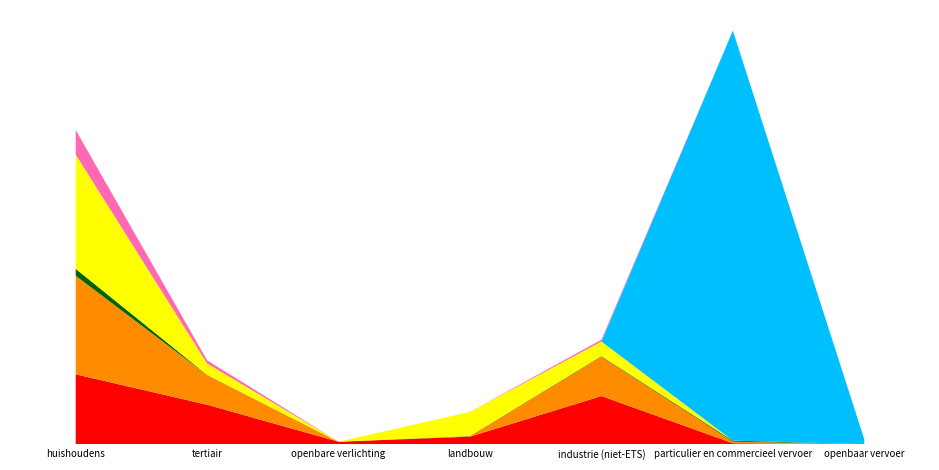

Reading right to left, extract all data points from this chart.

Elektriciteit: openbaar vervoer=16.4	particulier en commercieel vervoer=237.0	industrie (niet-ETS)=11670.7	landbouw=1835.2	openbare verlichting=603.2	tertiair=9566.2	huishoudens=16937.9
Aardgas: openbaar vervoer=0.0	particulier en commercieel vervoer=388.9	industrie (niet-ETS)=9548.1	landbouw=112.8	openbare verlichting=0.0	tertiair=7182.1	huishoudens=23895.3
Vloeibaar gas: openbaar vervoer=0.0	particulier en commercieel vervoer=238.7	industrie (niet-ETS)=133.7	landbouw=54.1	openbare verlichting=0.0	tertiair=48.1	huishoudens=1689.5
Stookolie: openbaar vervoer=0.0	particulier en commercieel vervoer=0.0	industrie (niet-ETS)=3539.1	landbouw=5833.0	openbare verlichting=0.0	tertiair=2759.6	huishoudens=27686.3
Diesel: openbaar vervoer=1168.4	particulier en commercieel vervoer=99390.7	industrie (niet-ETS)=0.0	landbouw=0.0	openbare verlichting=0.0	tertiair=0.0	huishoudens=0.0
Overige biomassa: openbaar vervoer=0.0	particulier en commercieel vervoer=0.0	industrie (niet-ETS)=451.7	landbouw=0.0	openbare verlichting=0.0	tertiair=781.4	huishoudens=5963.1